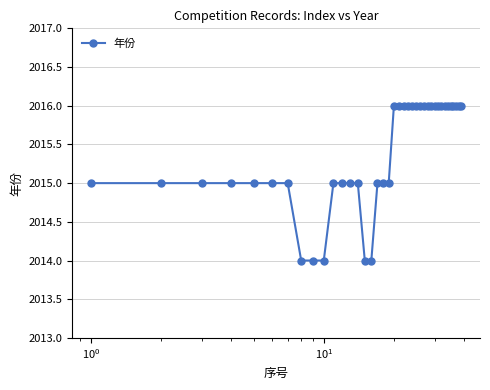

What is the average value?

2015